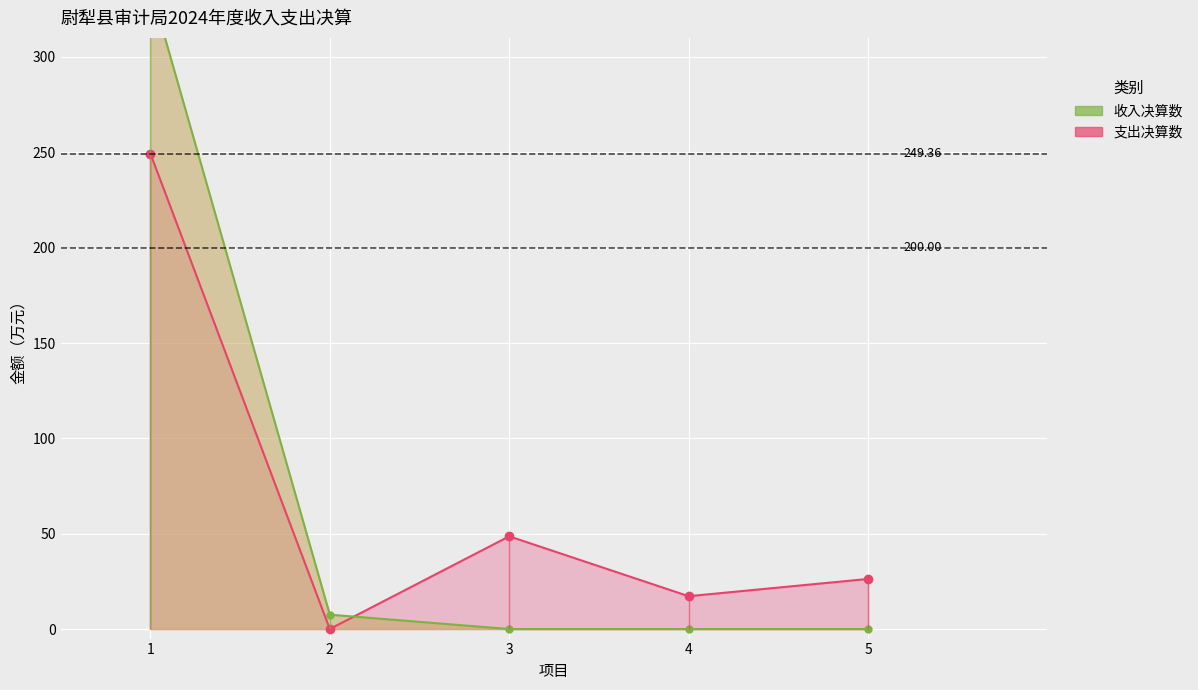

Between 2 and 3, which is larger?

3